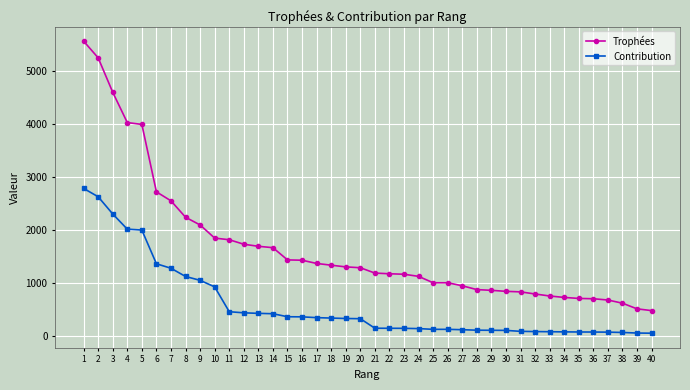

True or false: Trophées and Contribution cross at least once.

False